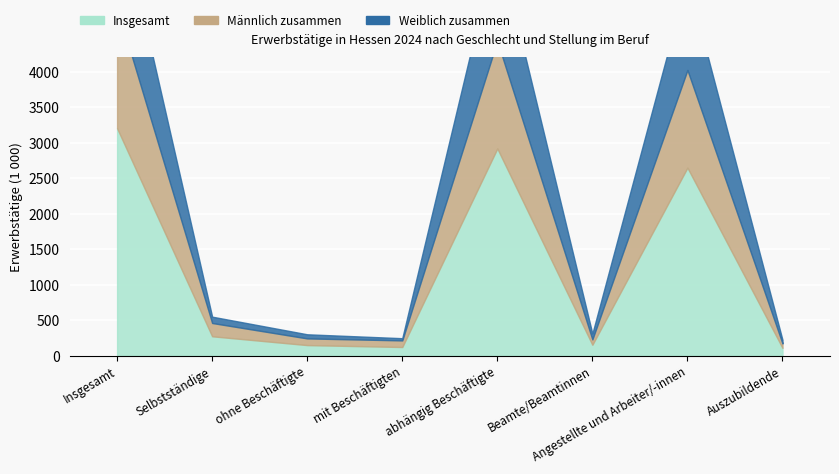

How many interior local valleys does the Männlich zusammen series have?

2